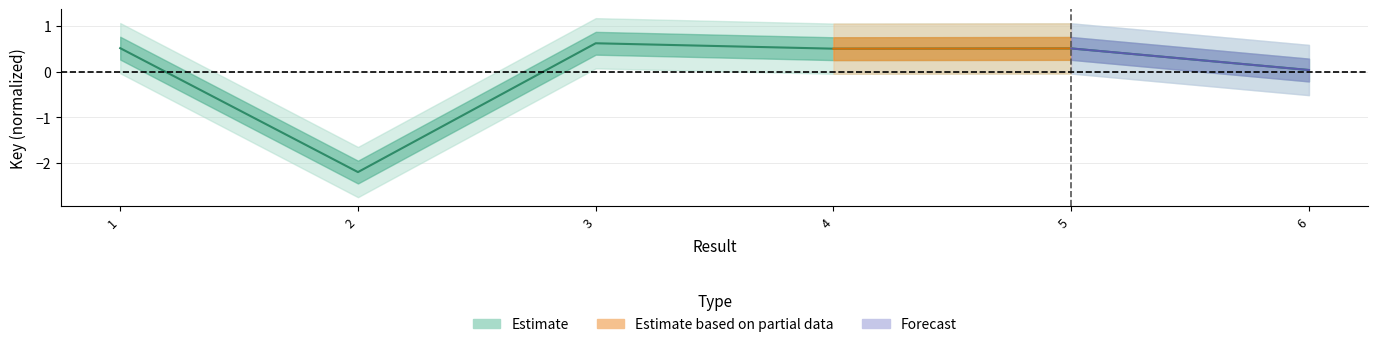

What is the value of the 3rd point from the left?

0.6